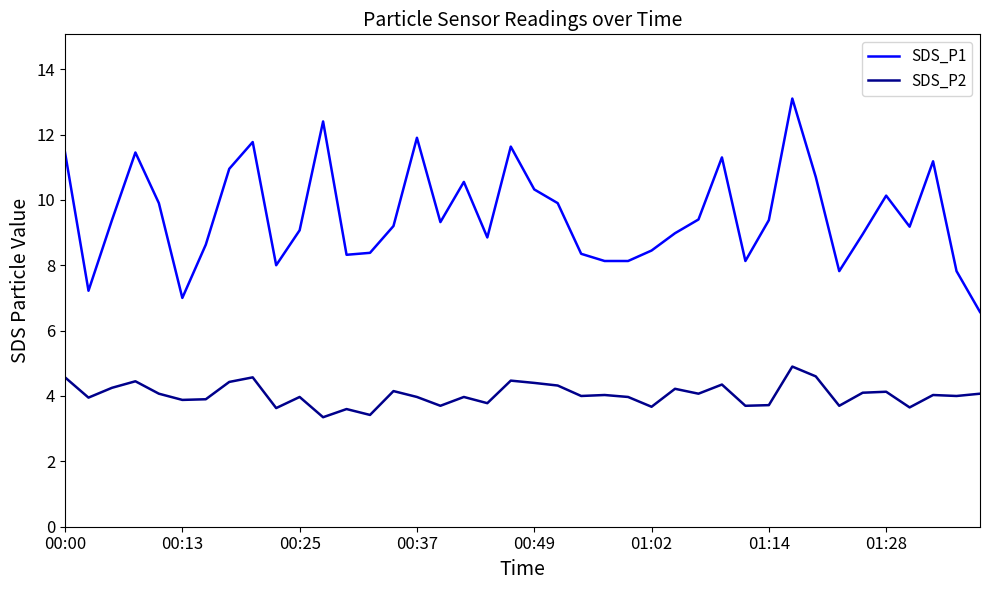

Rank the series by their average value, from lowest to highest.

SDS_P2, SDS_P1